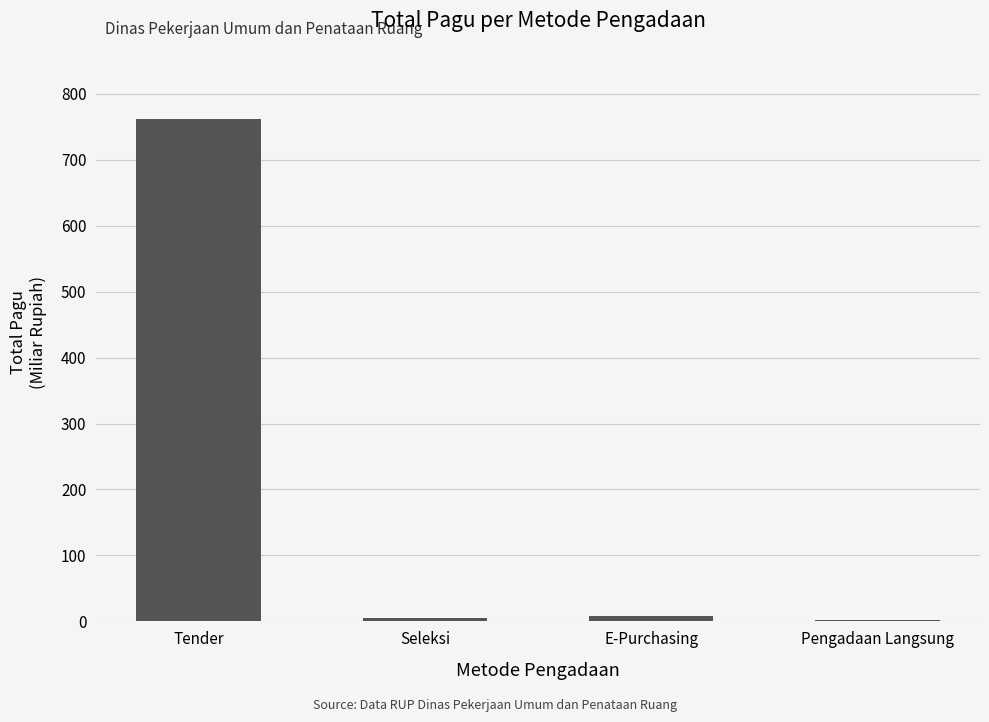

Which label corresponds to the largest value in the chart?

Tender